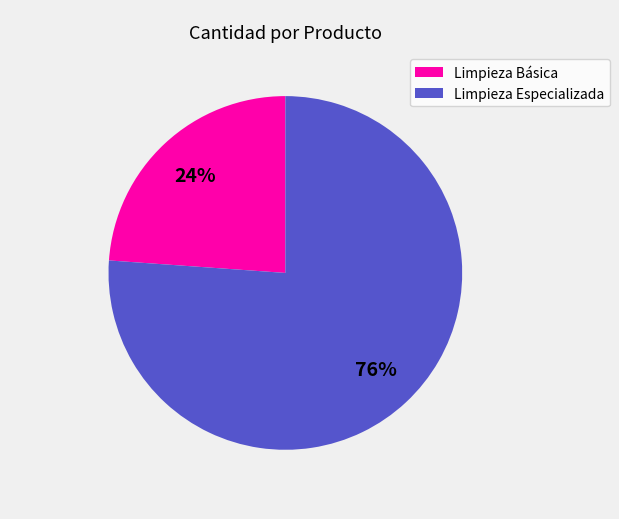

To the nearest percent, what is the difference between the largest and smallest slice percentages?

52%